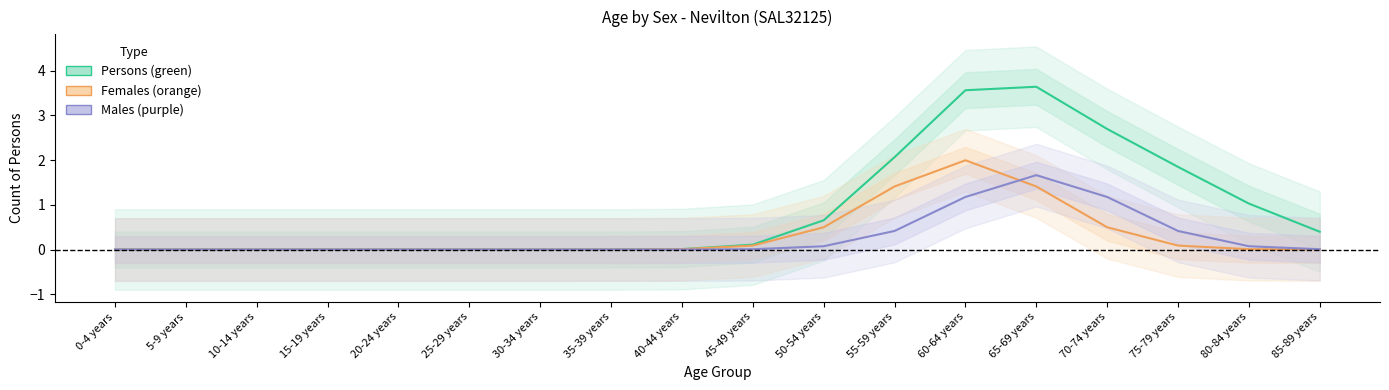

The value of Females at 30-34 years is -0.6. True or false?

False